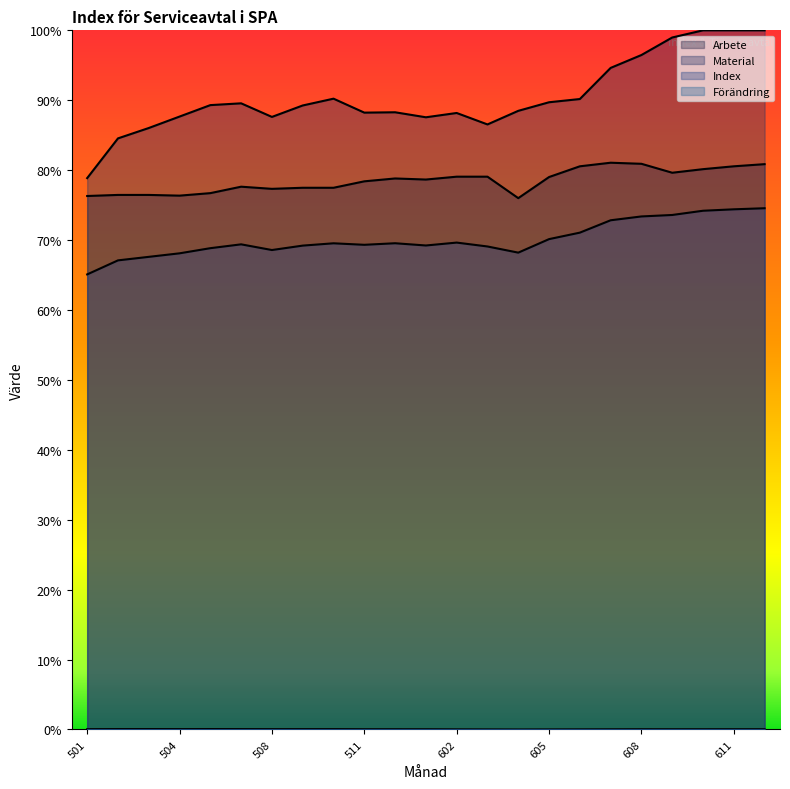

Where is the first local minimum for Arbete?

504